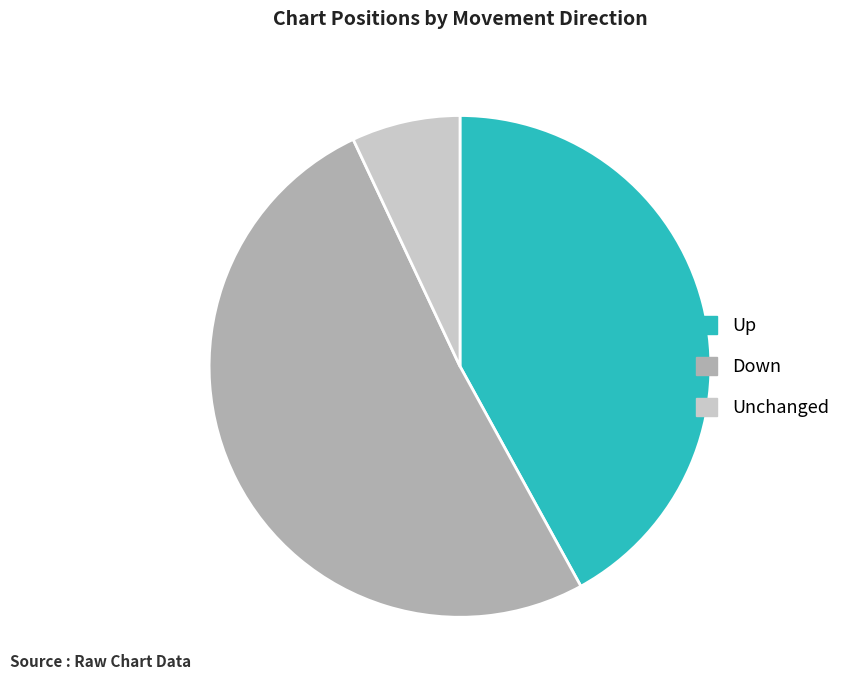

Rank the categories by value from lowest to highest.

Unchanged, Up, Down